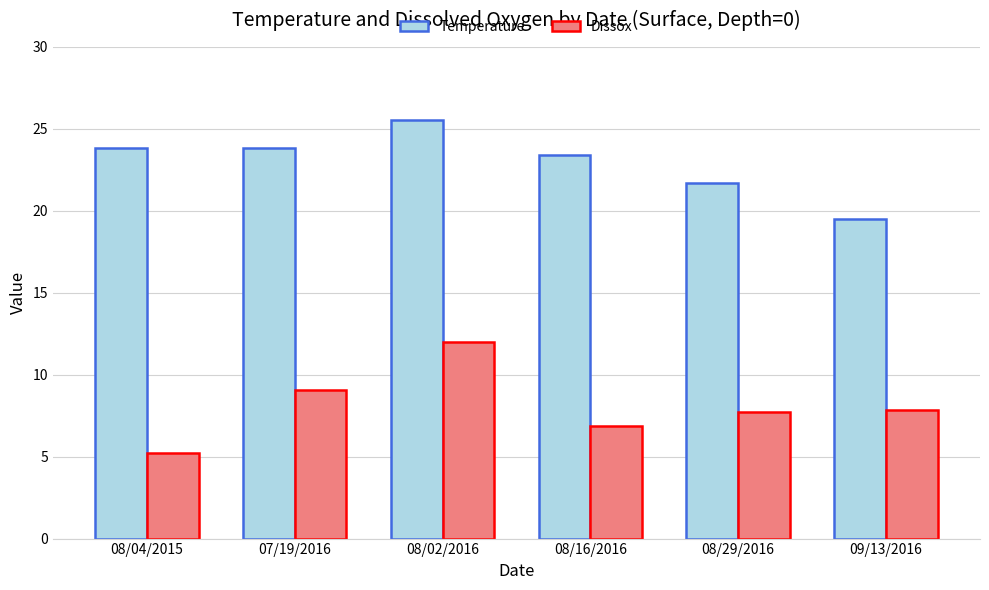

True or false: Dissox has a value of 5.2 at 08/04/2015.

True